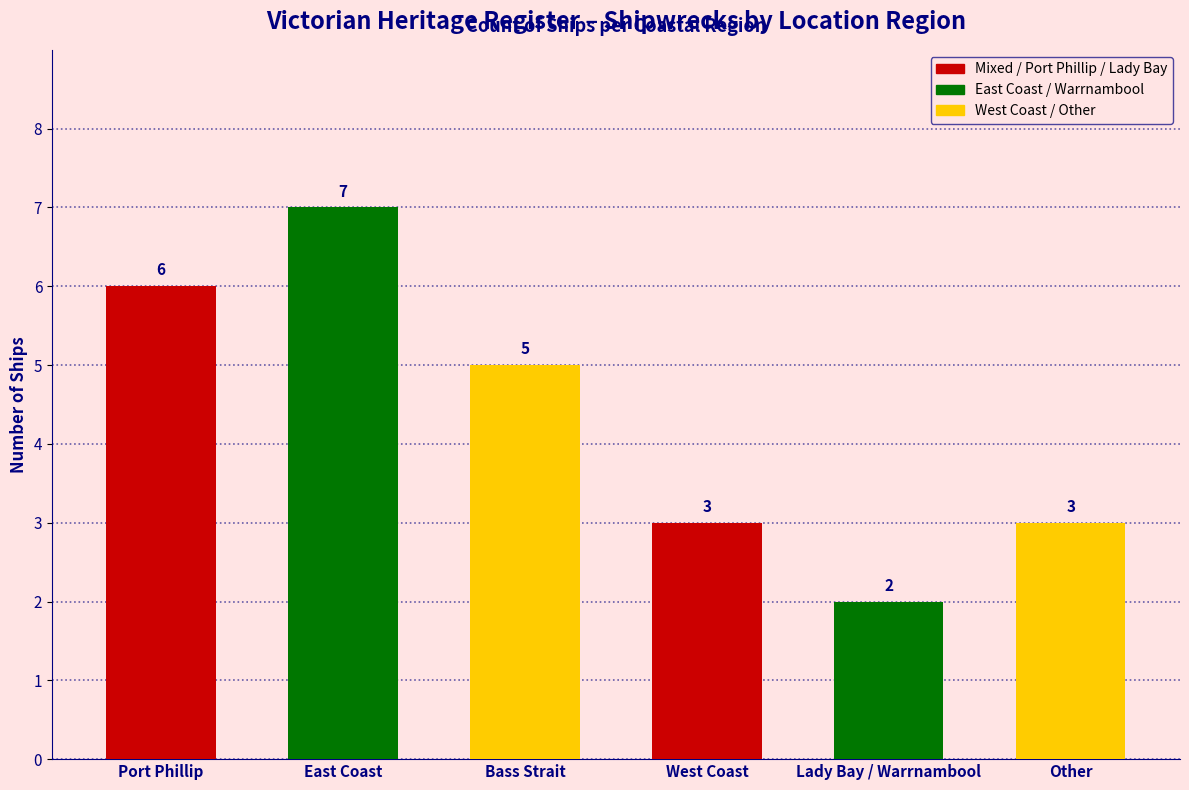

What is the sum of the values at Bass Strait and West Coast?

8